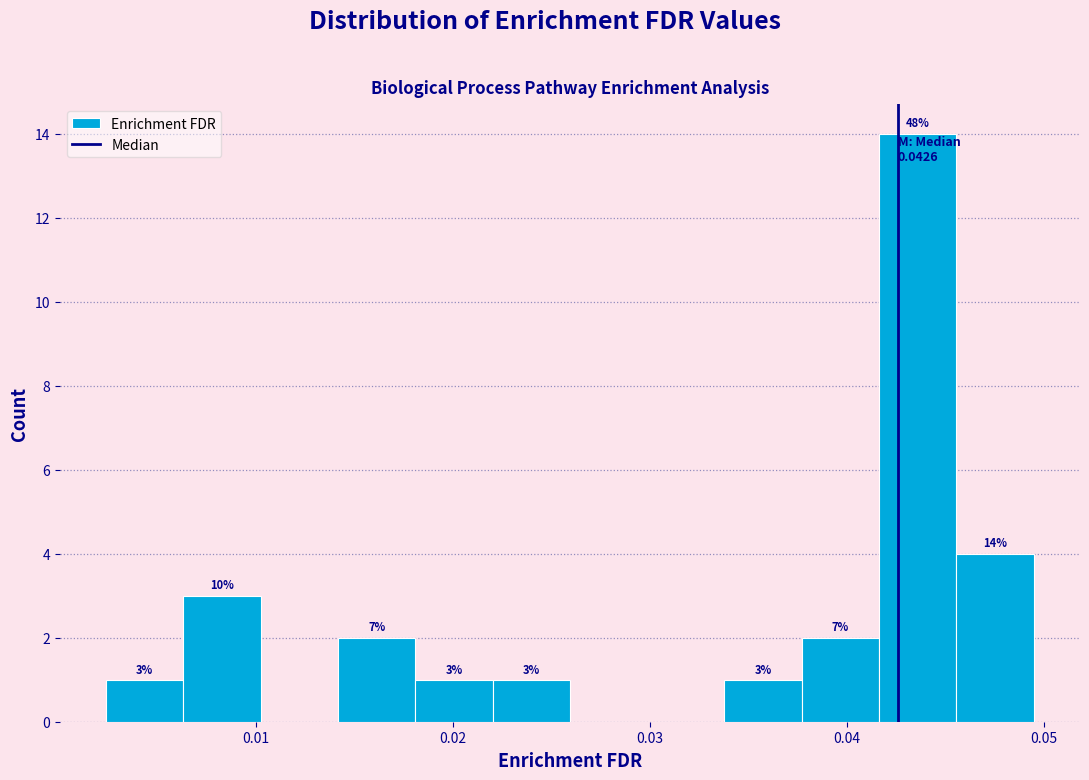

Around what value on the x-axis is the tallest bar? Give the approximate position of its centre, as read against the axis.

0.044